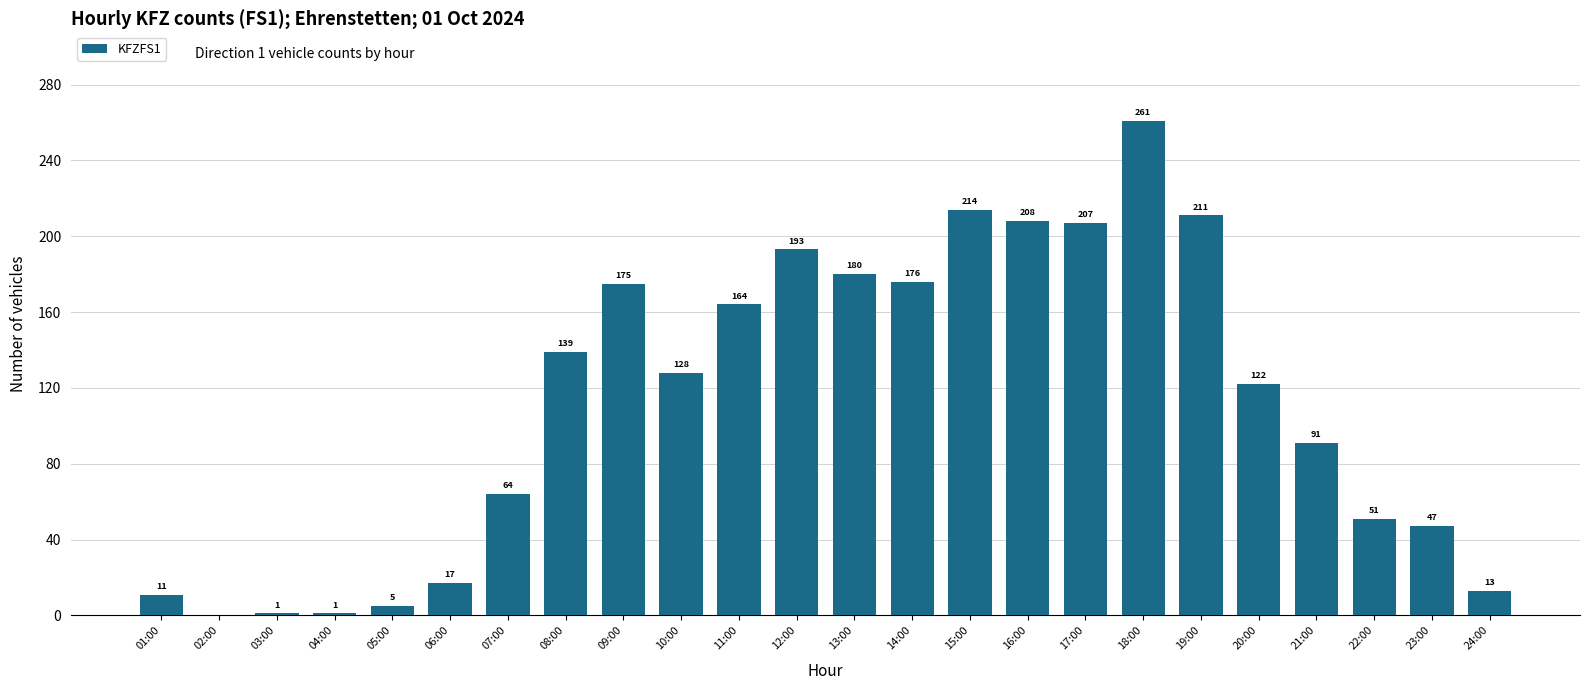

What is the maximum value shown in the chart?

261